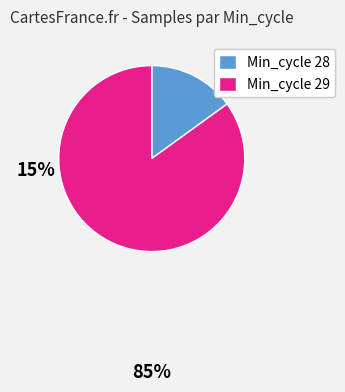

What is the ratio of the value at Min_cycle 29 to the value at Min_cycle 28?

5.7